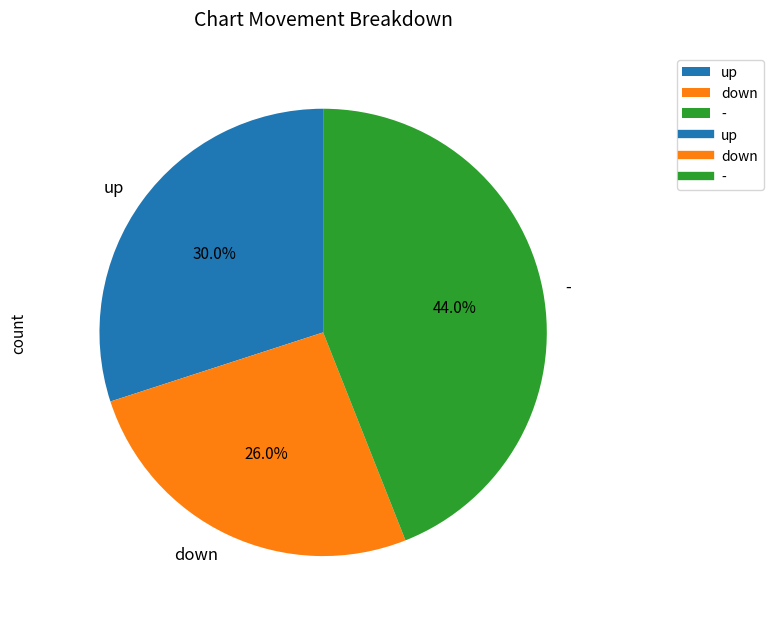

To the nearest percent, what portion does down represent?

26%